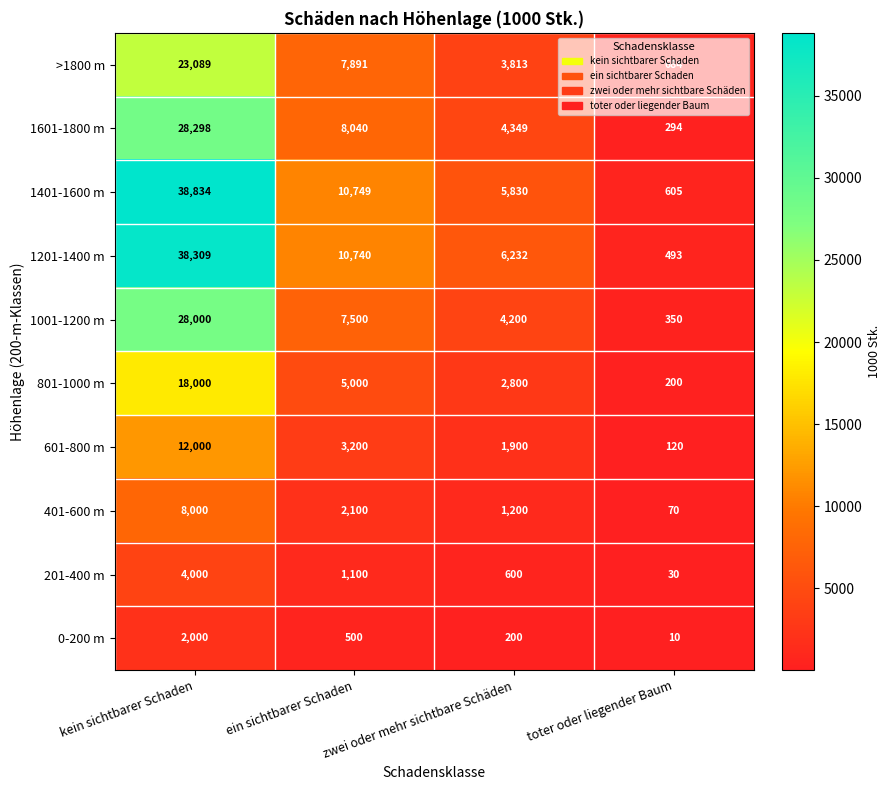

What is the difference between the maximum and second lowest values in the 1601-1800 m series?

23949